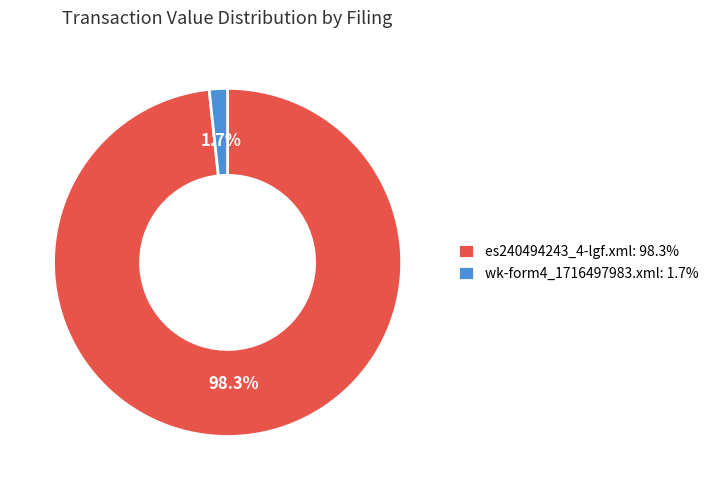

Is es240494243_4-lgf.xml: 98.3% the majority of the pie?

Yes